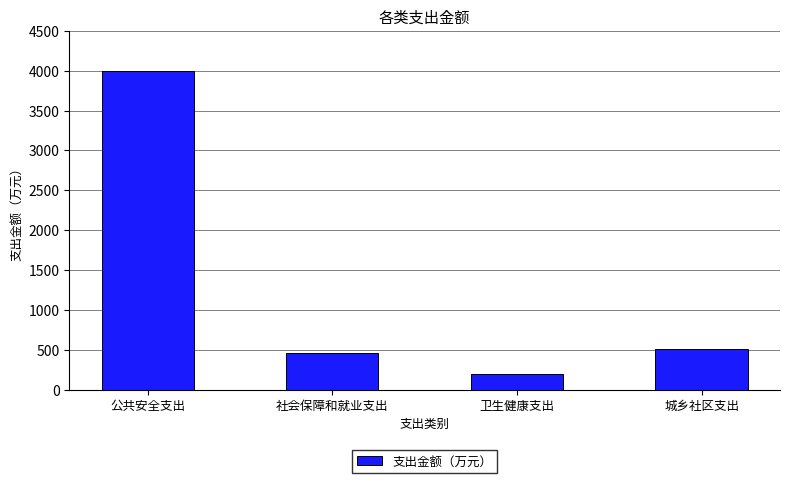

What is the difference between the maximum and minimum values?

3813.0